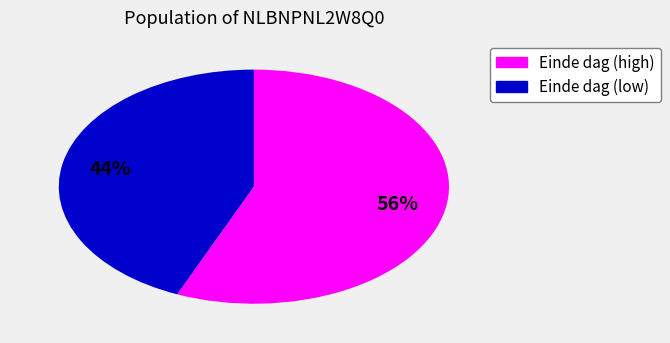

To the nearest percent, what is the average slice percentage?

50%